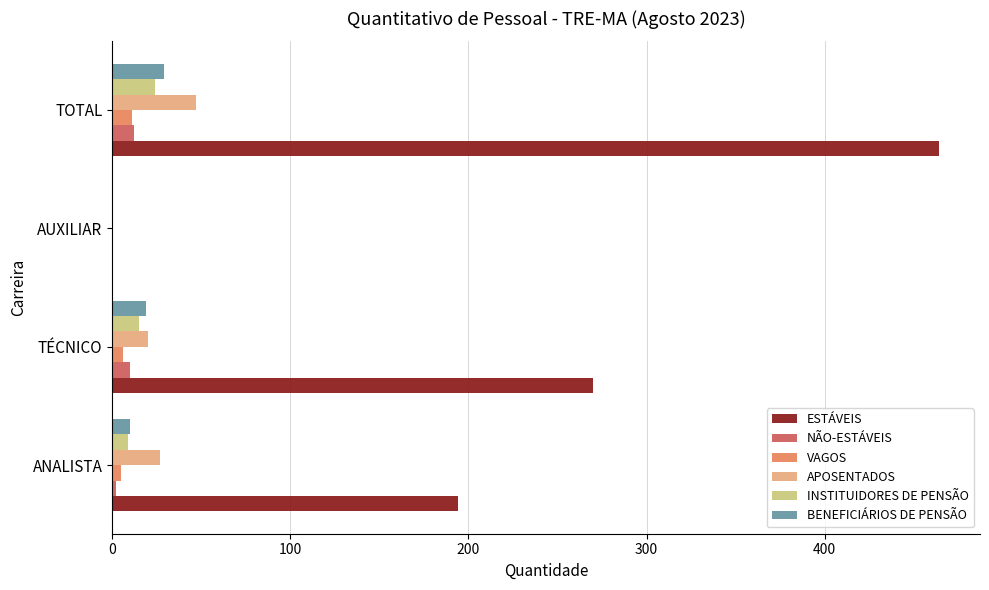

What is the highest value of the INSTITUIDORES DE PENSÃO series?

24